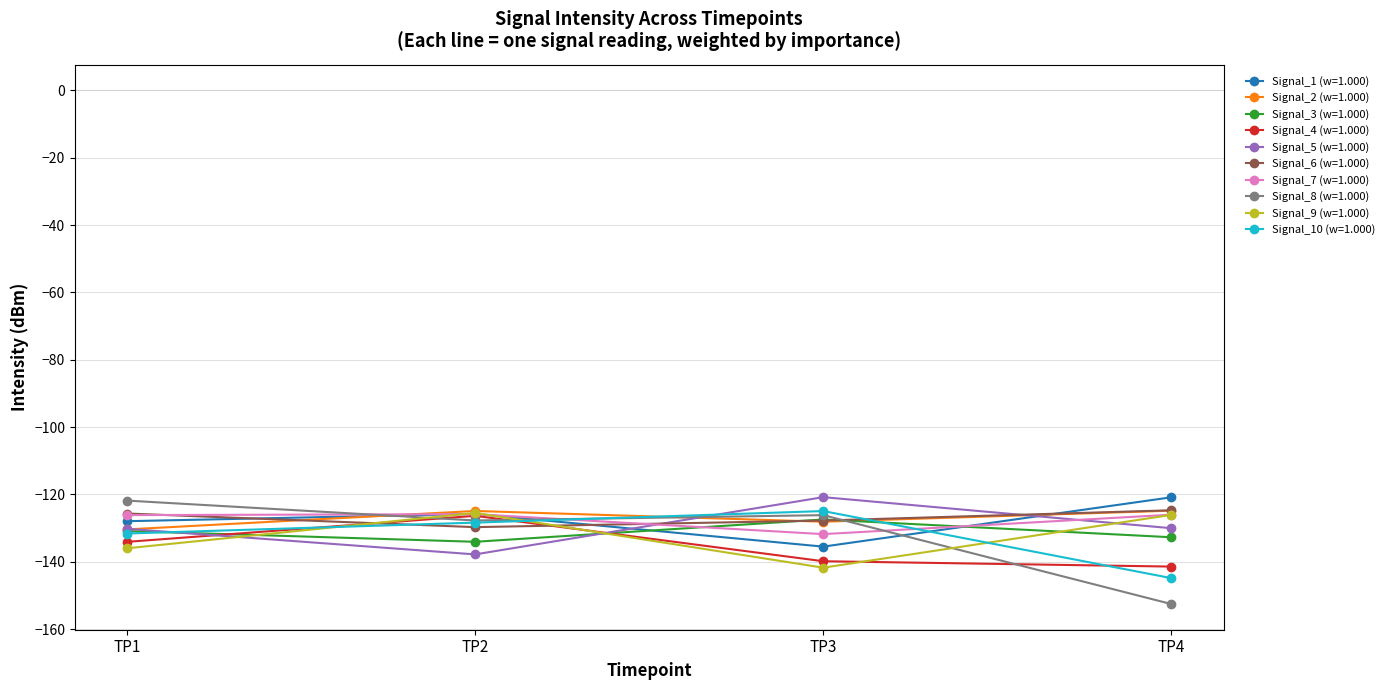

True or false: Signal_9 (w=1.000) has a value of -126.1 at TP4.

True